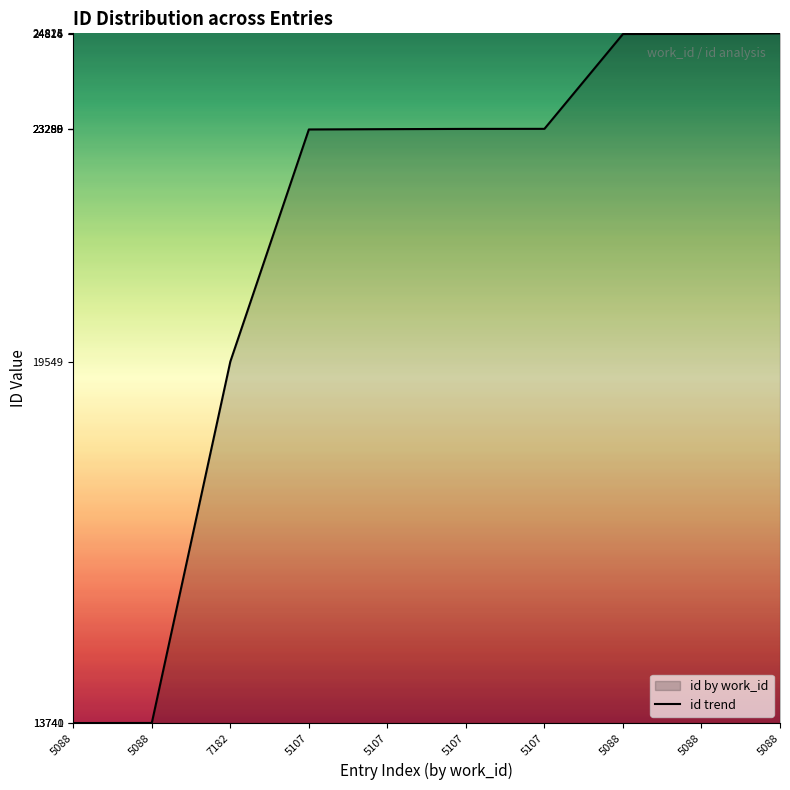

What is the label of the 10th point from the right?

5088